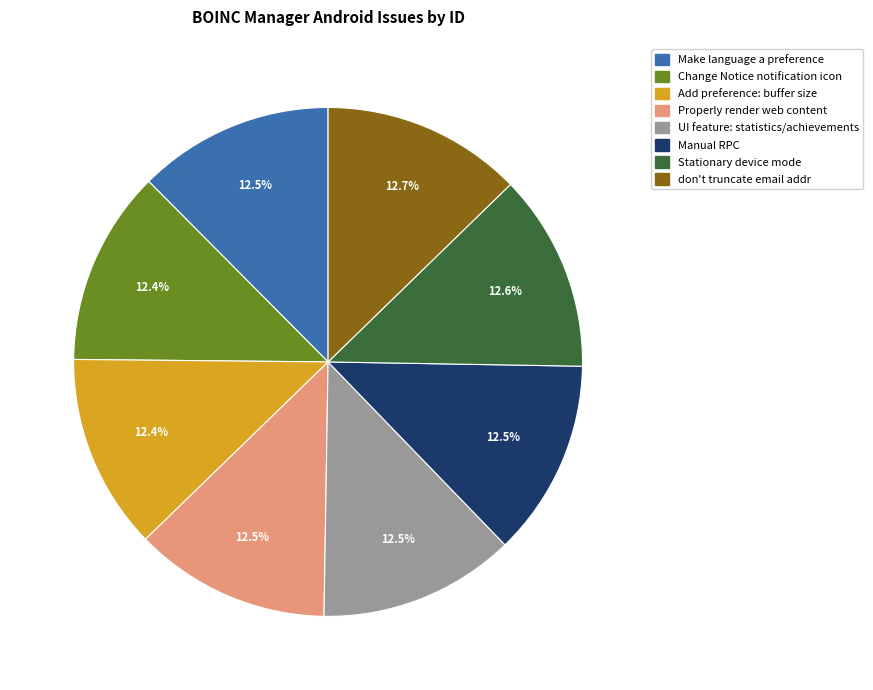

True or false: Manual RPC accounts for 25% of the total.

False